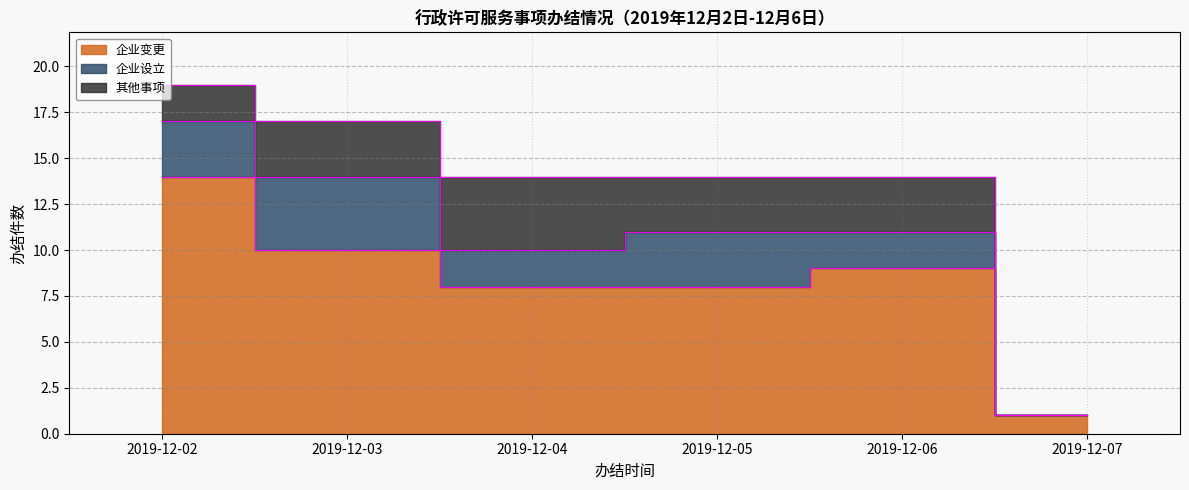

What is the value of the 企业设立 point at the 2nd from the left?

4